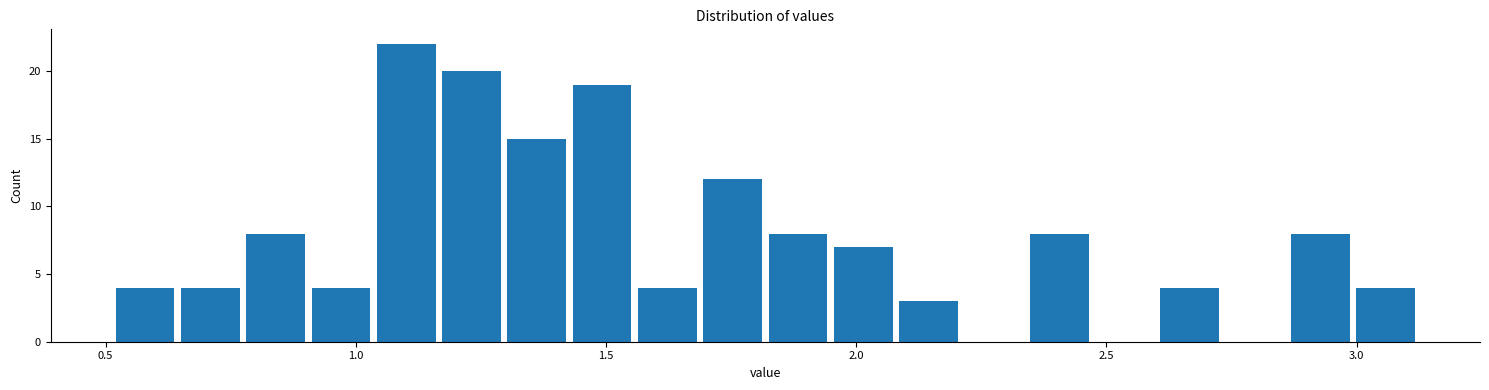

Read against the x-axis, roughly where is the centre of the tallest bar?

1.10